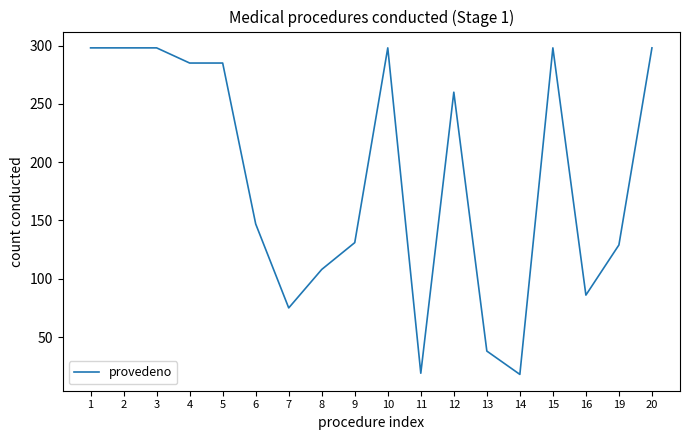

At which label does the data first exceed 260?

1